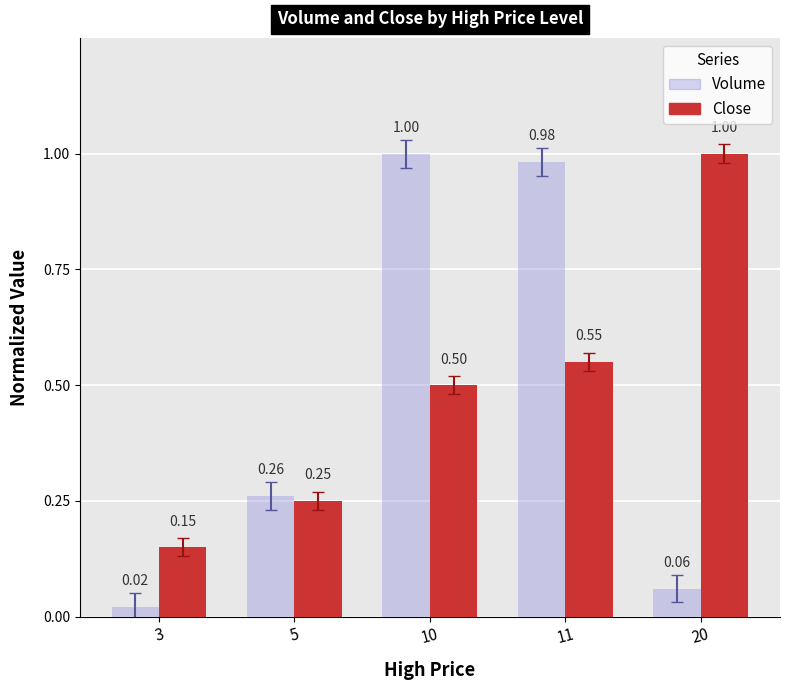

At which category is the sum across all series the highest?

11